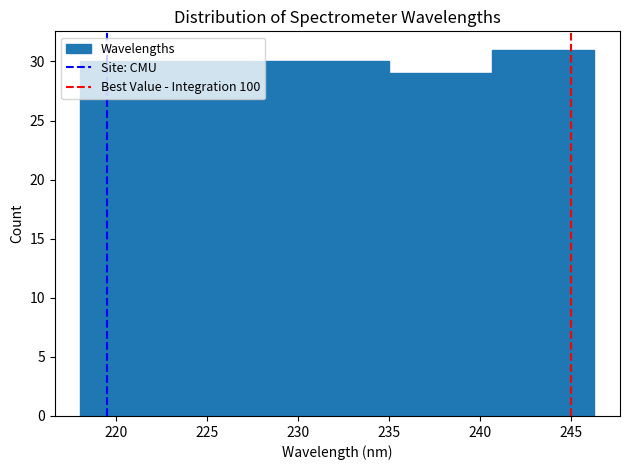

What is the height of the bar covering 229.5 to 235.0 on the x-axis? Neither the bar edges nor the heights are printed on the chart, so give them approximately, as read against the axes.

30